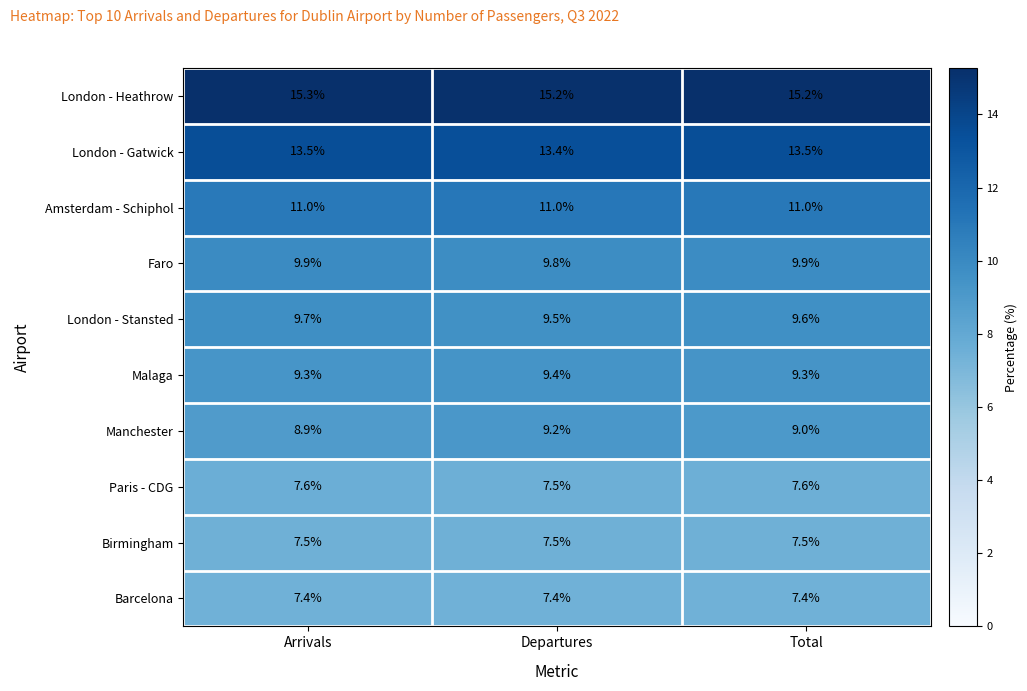

What is the difference between the highest and lowest values at Total?

7.8